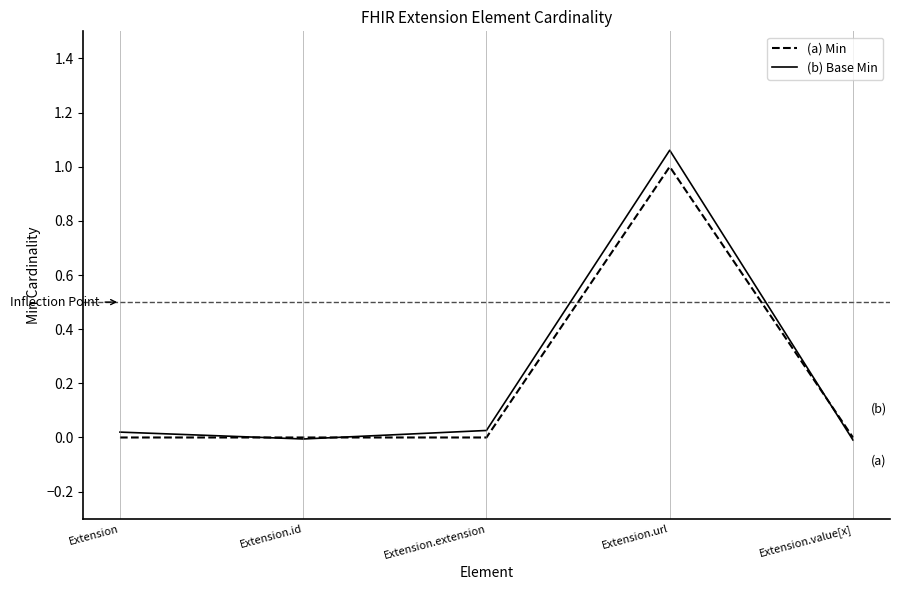

At which category is the sum across all series the highest?

Extension.url